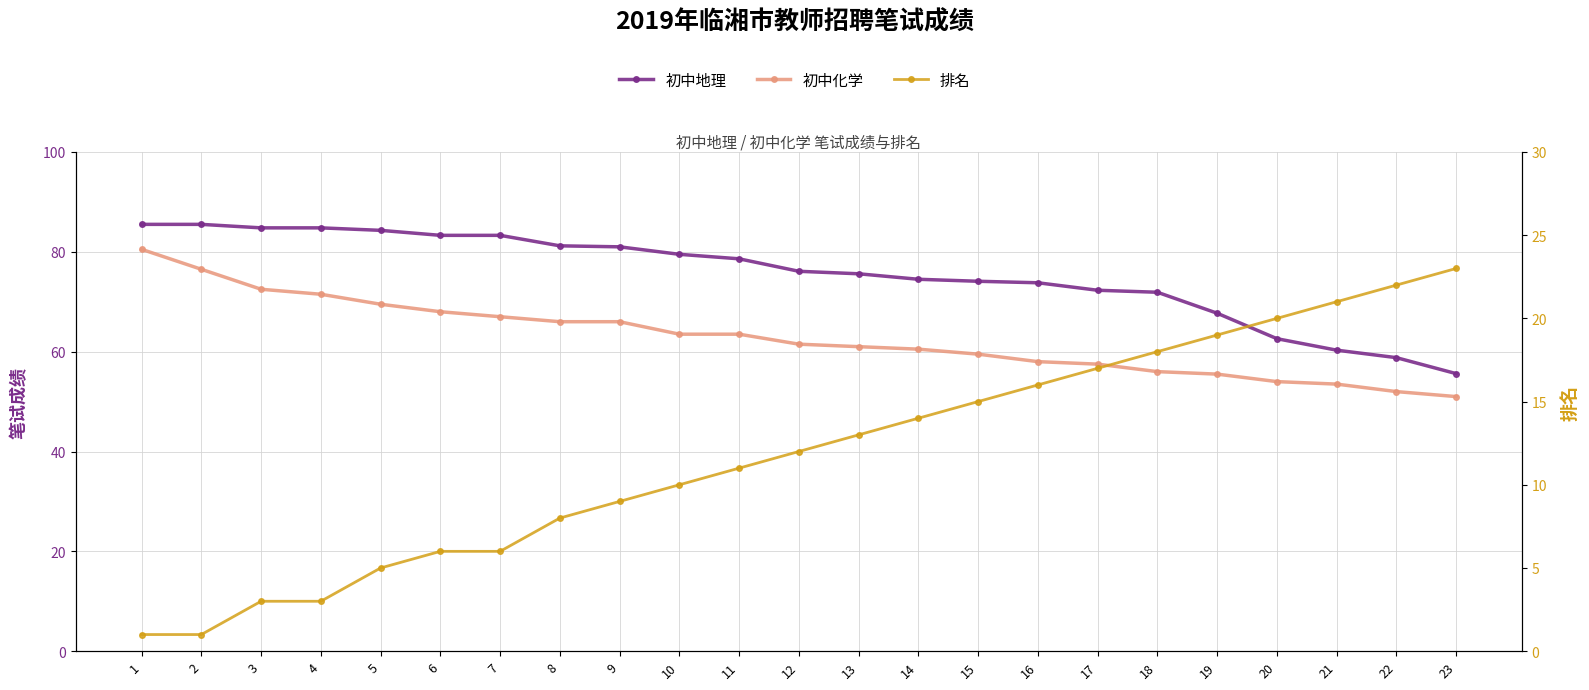

How many series are shown in this chart?

3